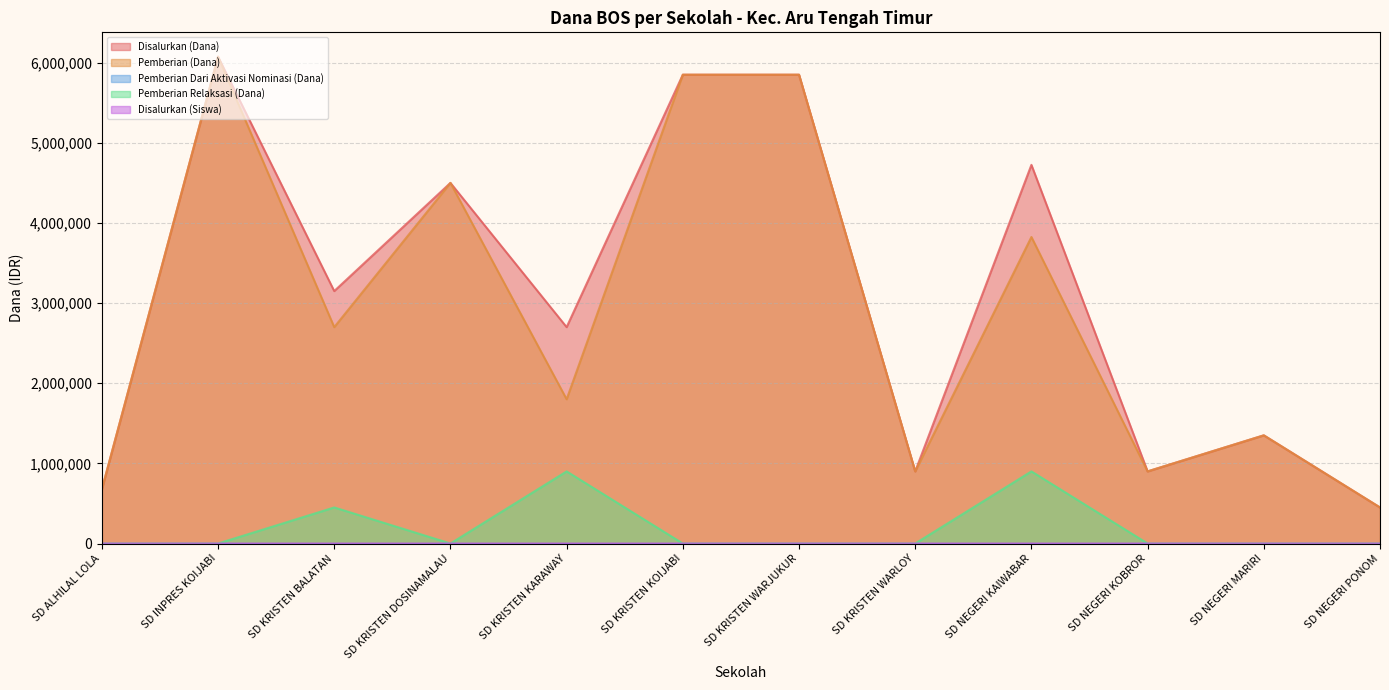

What is the label of the 8th point from the right?

SD KRISTEN KARAWAY